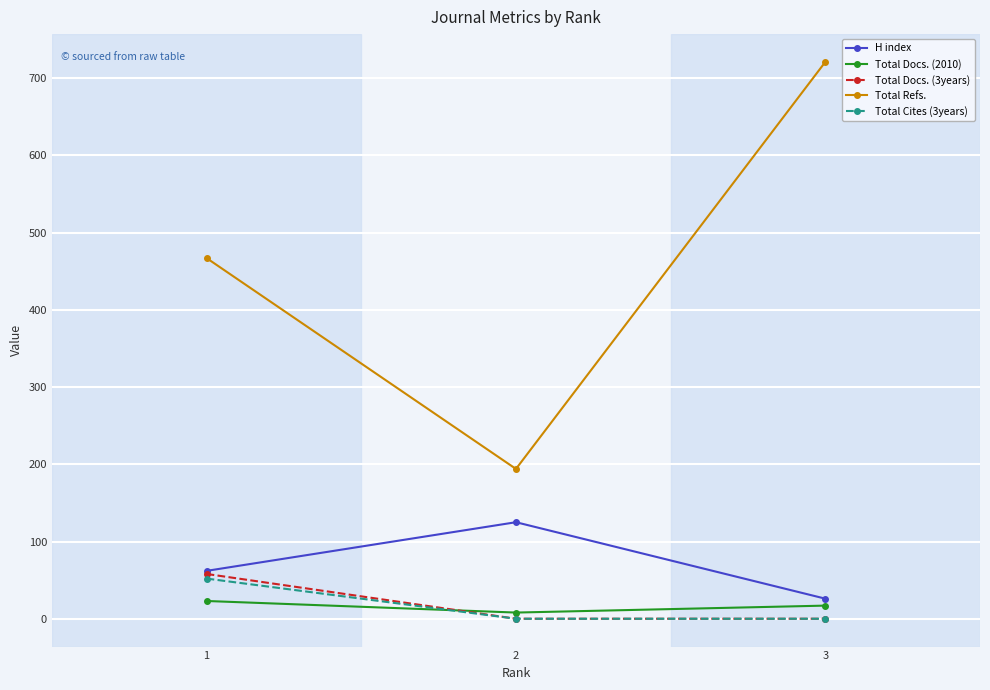

What is the maximum value shown in the chart?

721